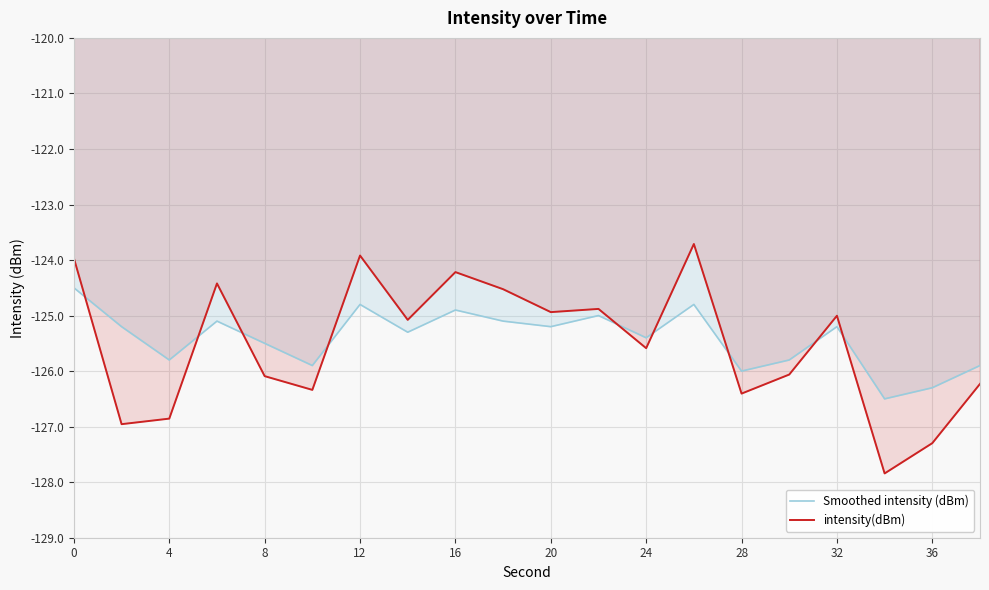

Is it true that Smoothed intensity (dBm) equals -195.6 at 36?

False